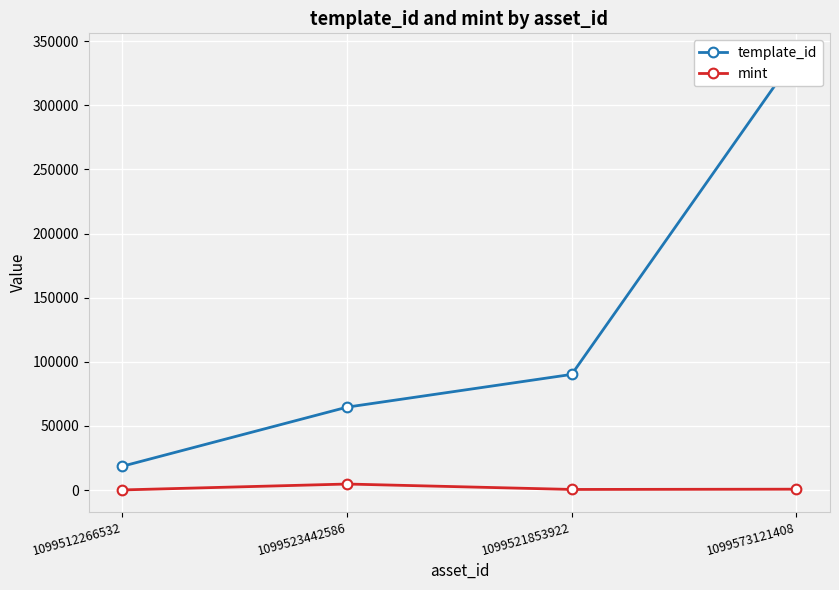

Which series has the largest total across all categories?

template_id